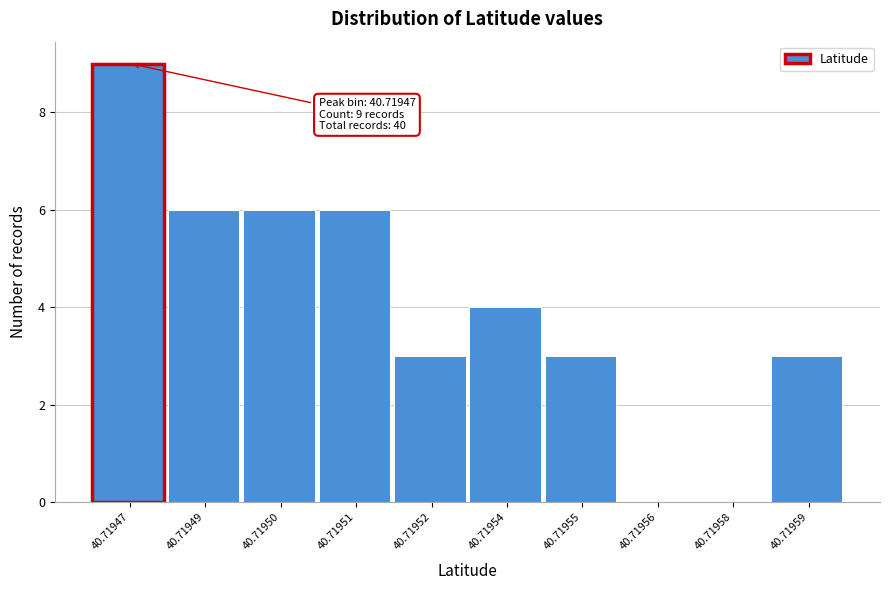

Reading left to right, transcribe all the data shown in this chart.

40.71947=9	40.71949=6	40.71950=6	40.71951=6	40.71952=3	40.71954=4	40.71955=3	40.71956=0	40.71958=0	40.71959=3